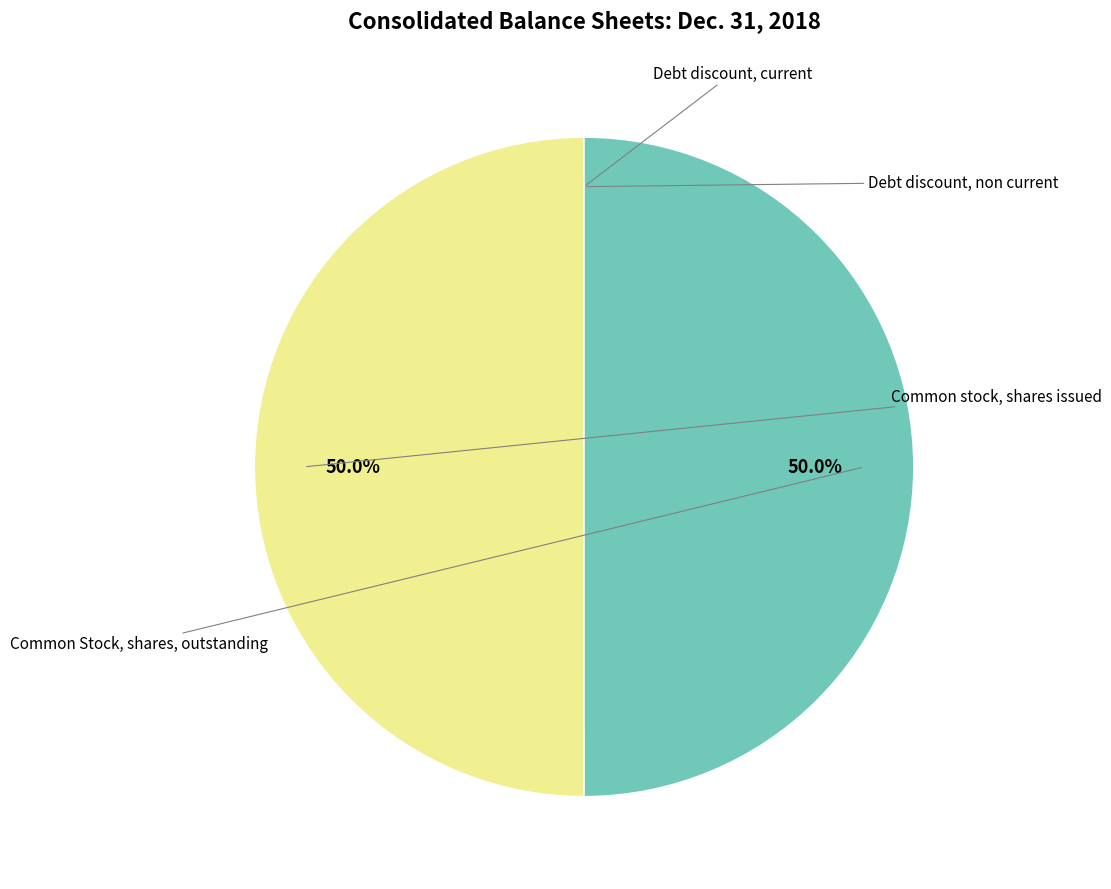

To the nearest percent, what is the average slice percentage?

25%